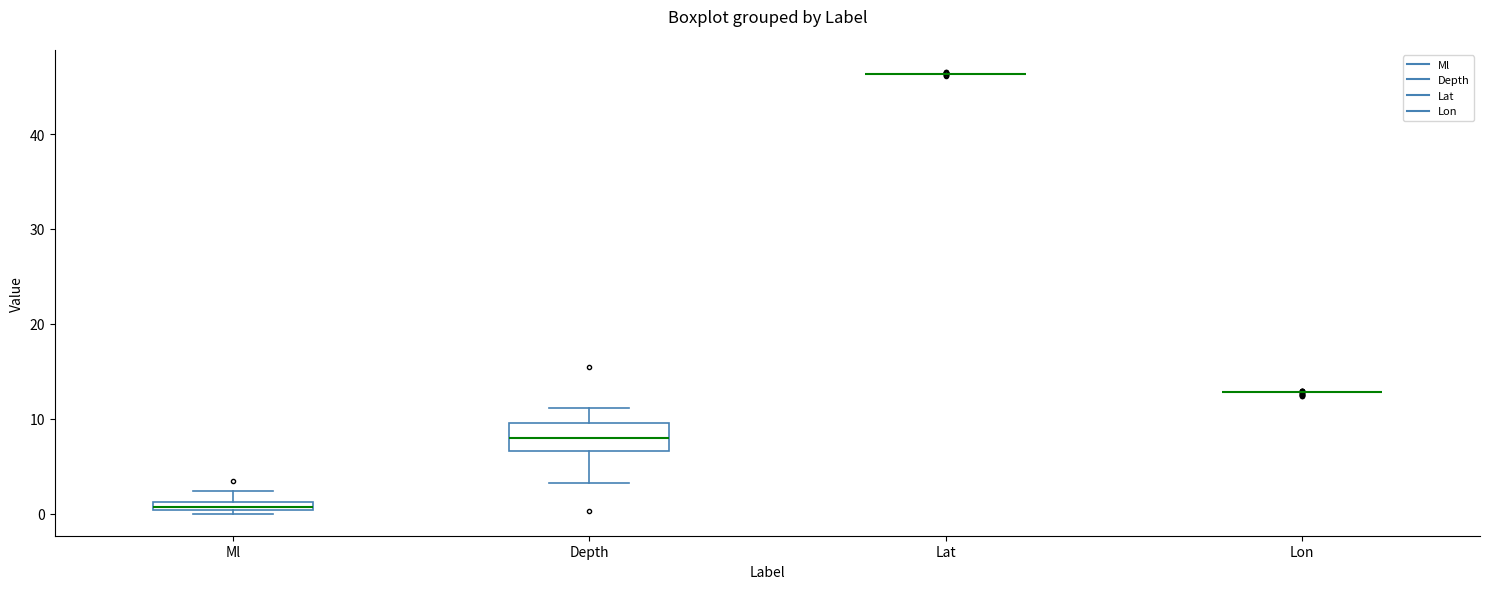

Which box is the tallest, from its lower edge to its upper edge?

Depth